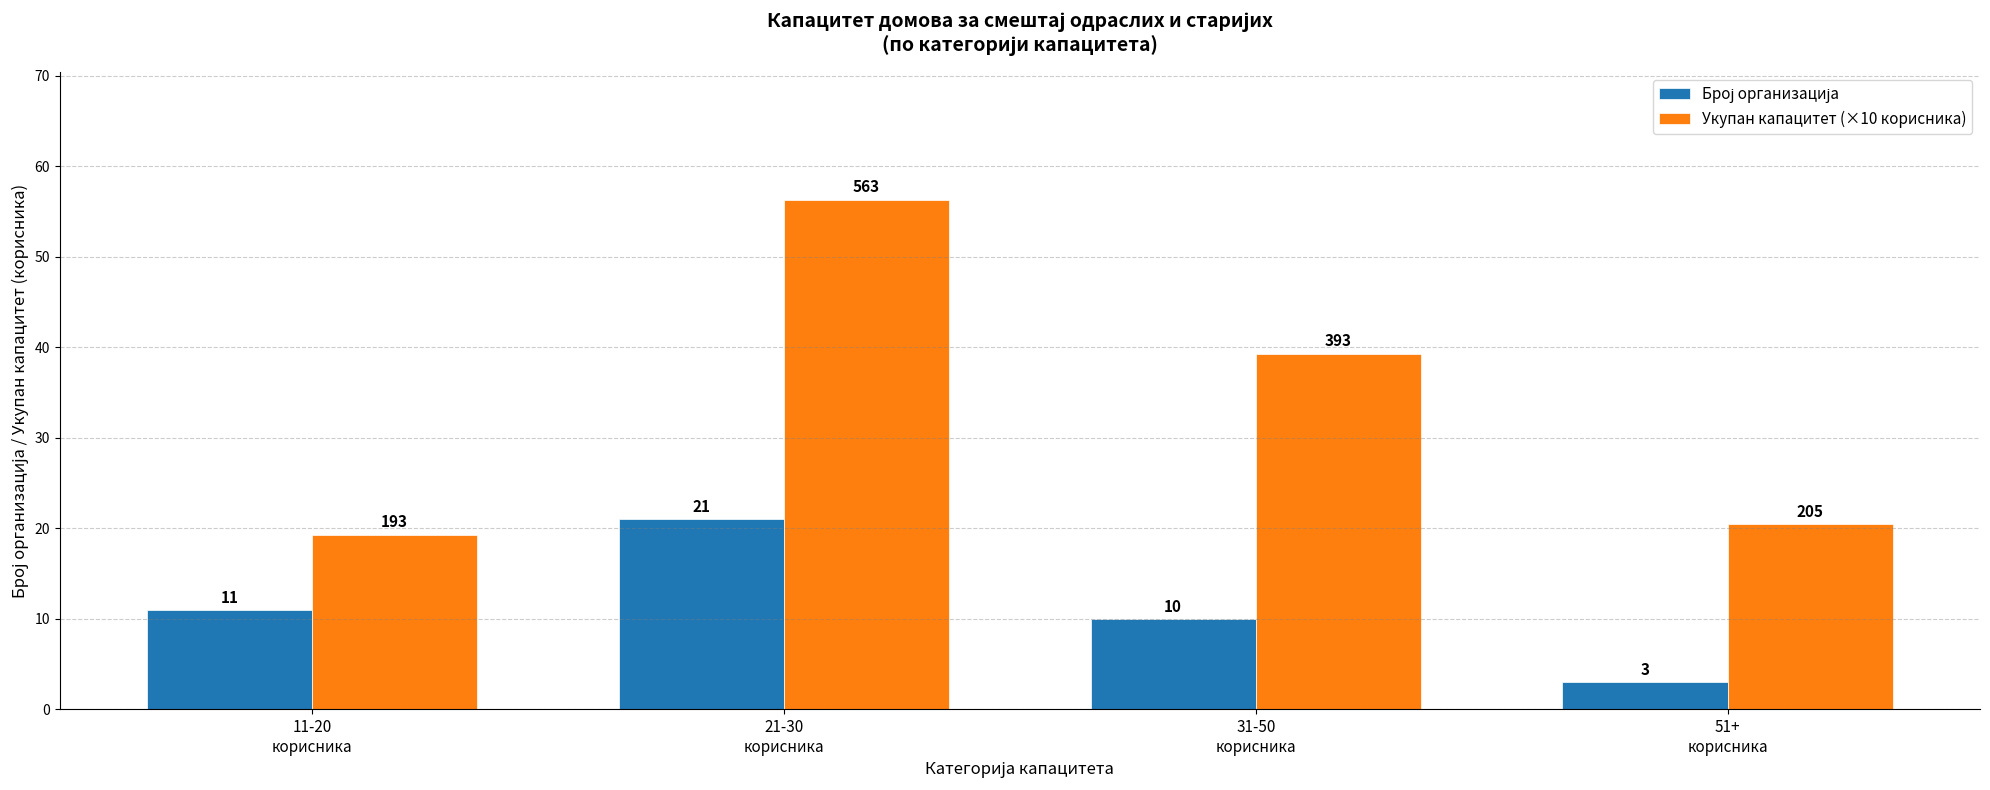

What is the total value across all series at 51+
корисника?

23.5